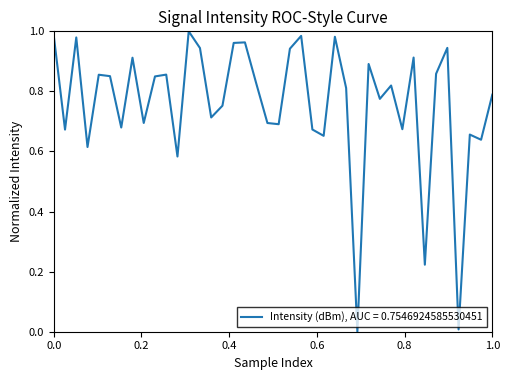

How many interior local peaks (higher than both neighbors) does the data have?

13